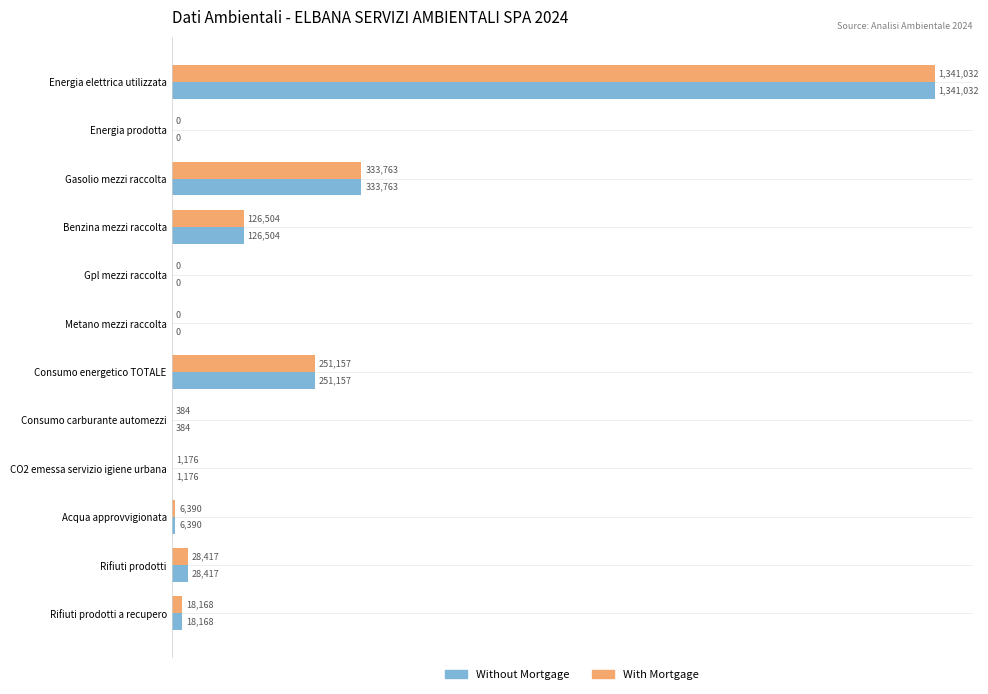

Which series has the largest range (max minus min)?

Without Mortgage